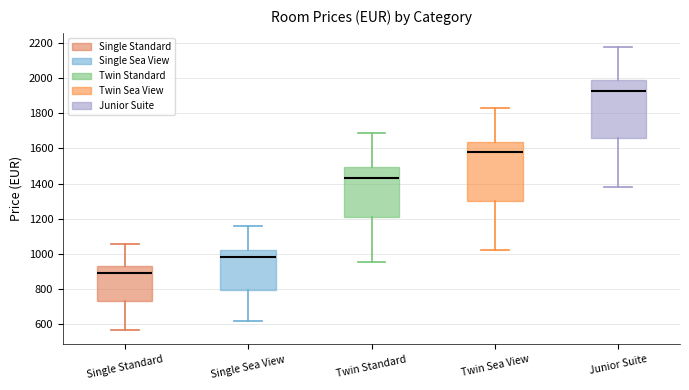

Reading left to right, read every box against the y-axis: the position of its median line, the range the box covers, and the ends of its whiskers. The values are not printed on the chart, so give them approximately, as read against the axis.

Single Standard: median 880, box 740 to 940, whiskers 560 to 1060
Single Sea View: median 980, box 800 to 1020, whiskers 620 to 1160
Twin Standard: median 1440, box 1220 to 1500, whiskers 960 to 1680
Twin Sea View: median 1580, box 1300 to 1640, whiskers 1020 to 1840
Junior Suite: median 1920, box 1660 to 1980, whiskers 1380 to 2180